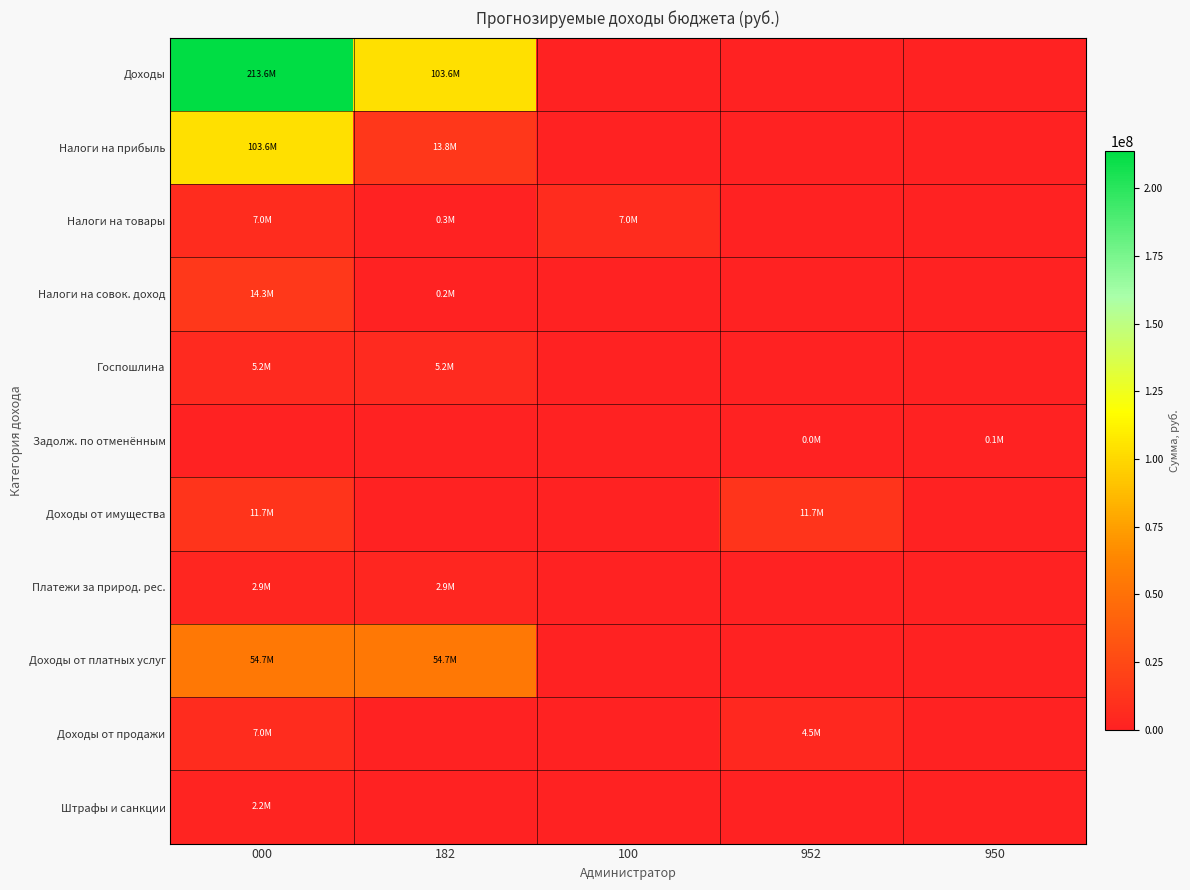

Reading right to left, what are all the values shown in this chart?

Доходы: 950=0	952=0	100=0	182=103593000	000=213574060
Налоги на прибыль: 950=0	952=0	100=0	182=13754000	000=103593000
Налоги на товары: 950=0	952=0	100=6983983	182=308000	000=6983983
Налоги на совок. доход: 950=0	952=0	100=0	182=200000	000=14262000
Госпошлина: 950=0	952=0	100=0	182=5200000	000=5200000
Задолж. по отменённым: 950=110000	952=25000	100=0	182=0	000=0
Доходы от имущества: 950=0	952=11690000	100=0	182=0	000=11715000
Платежи за природ. рес.: 950=0	952=0	100=0	182=2900000	000=2900000
Доходы от платных услуг: 950=0	952=0	100=0	182=54715000	000=54715000
Доходы от продажи: 950=0	952=4500000	100=0	182=0	000=7000000
Штрафы и санкции: 950=0	952=0	100=0	182=0	000=2155000